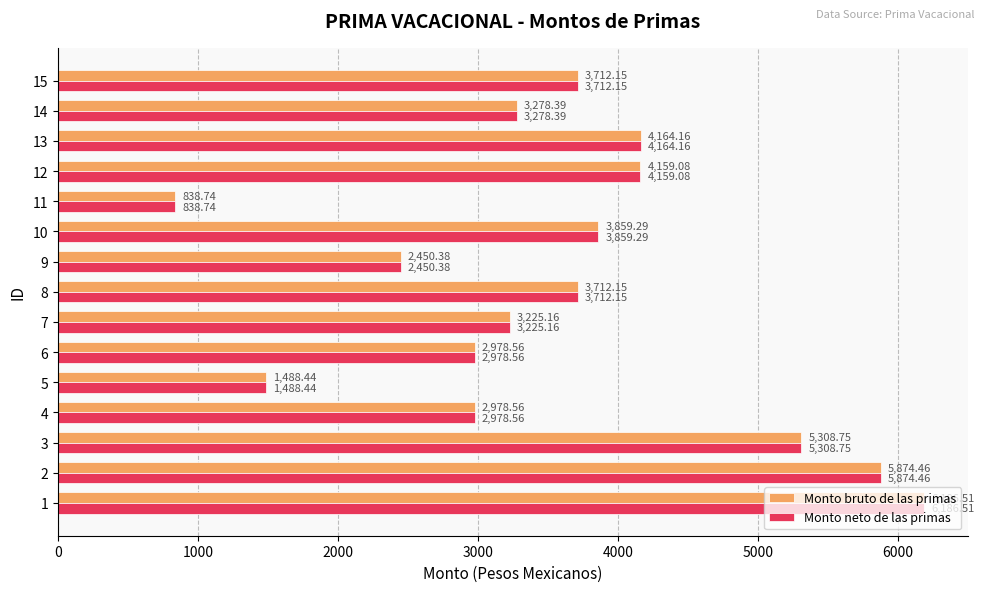

The value of Monto bruto de las primas at 14 is 799.6. True or false?

False